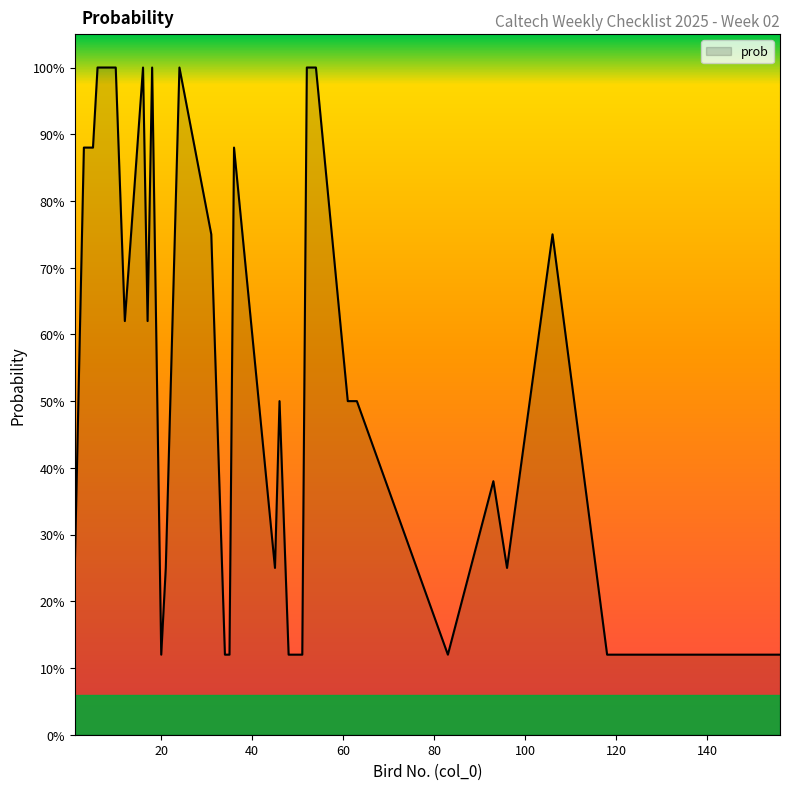

Is this an area chart (filled region under the line)?

Yes